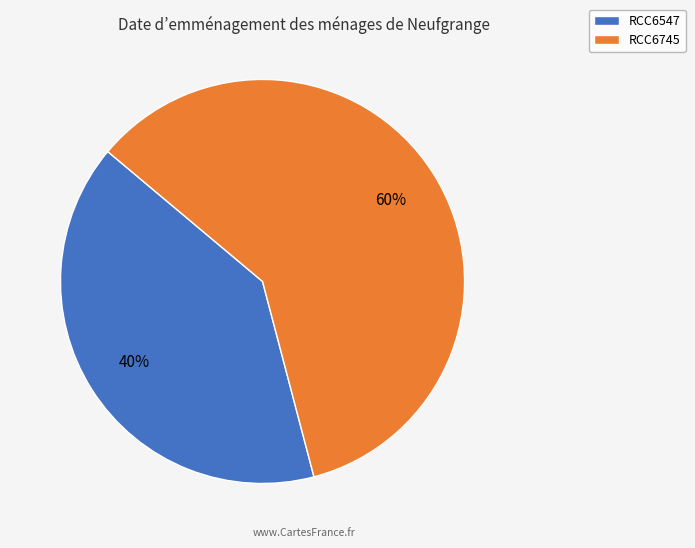

Which has a higher value, RCC6547 or RCC6745?

RCC6745